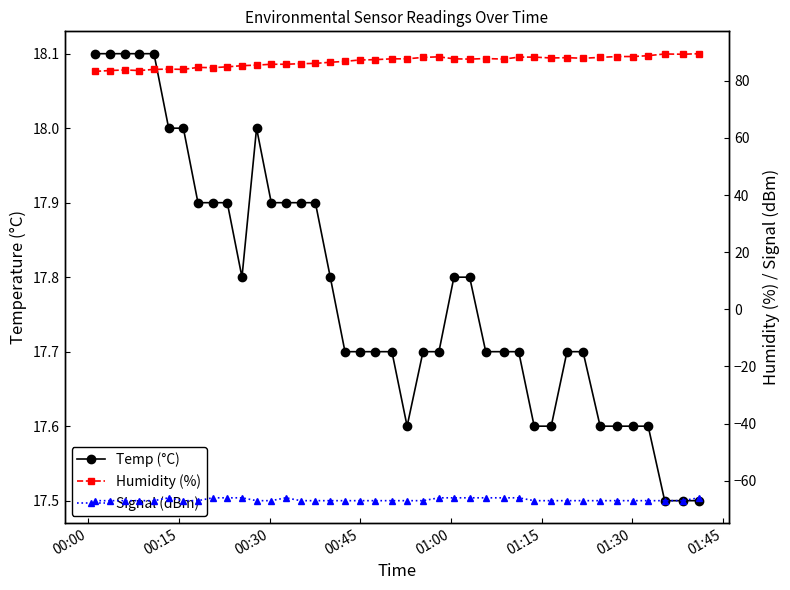

Which series has the widest spread of values?

Humidity (%)